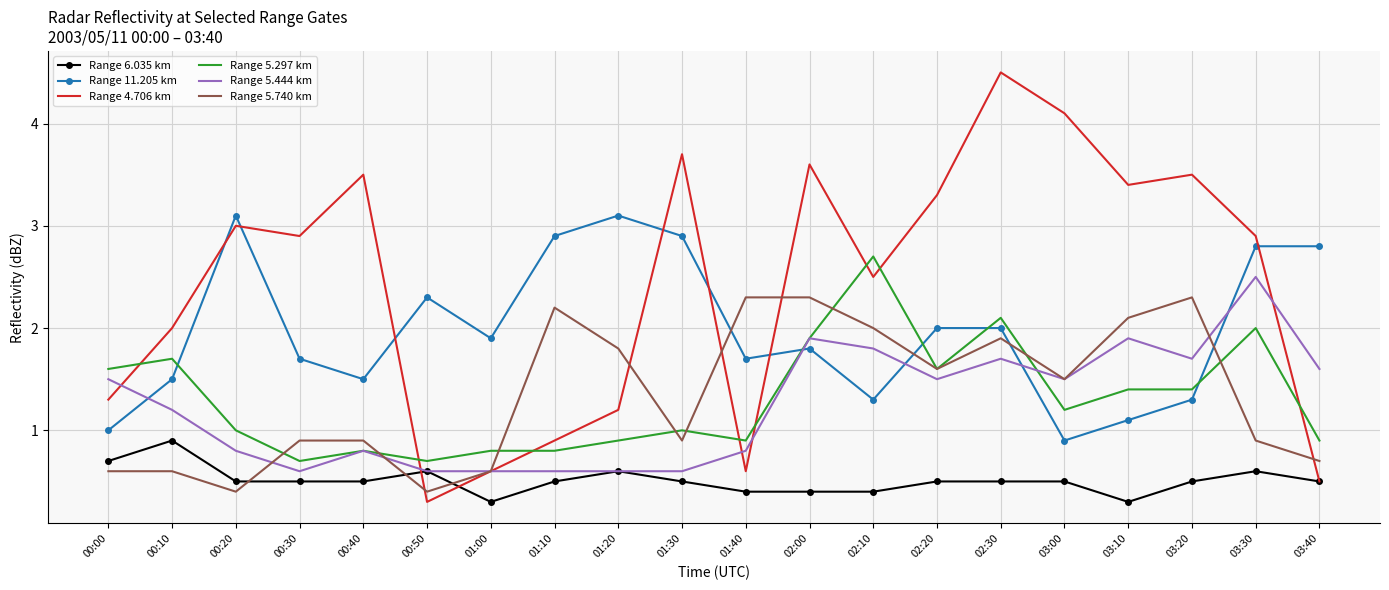

The value of Range 5.740 km at 00:10 is 0.6. True or false?

True